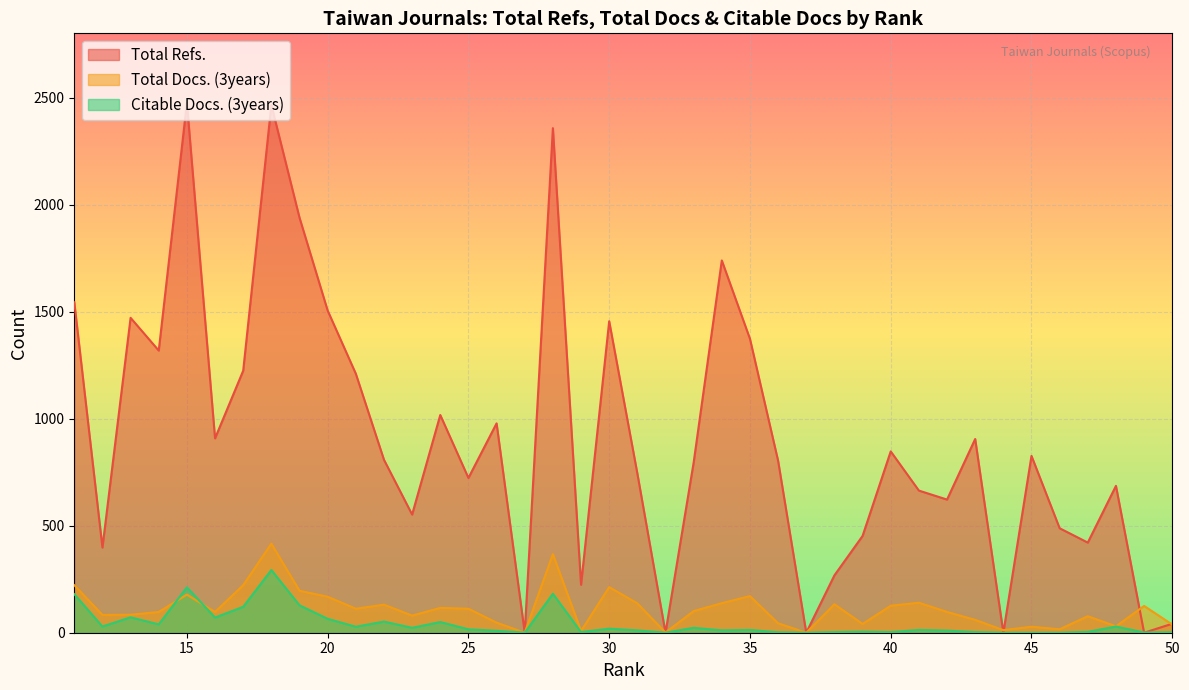

What is the maximum value shown in the chart?

2475